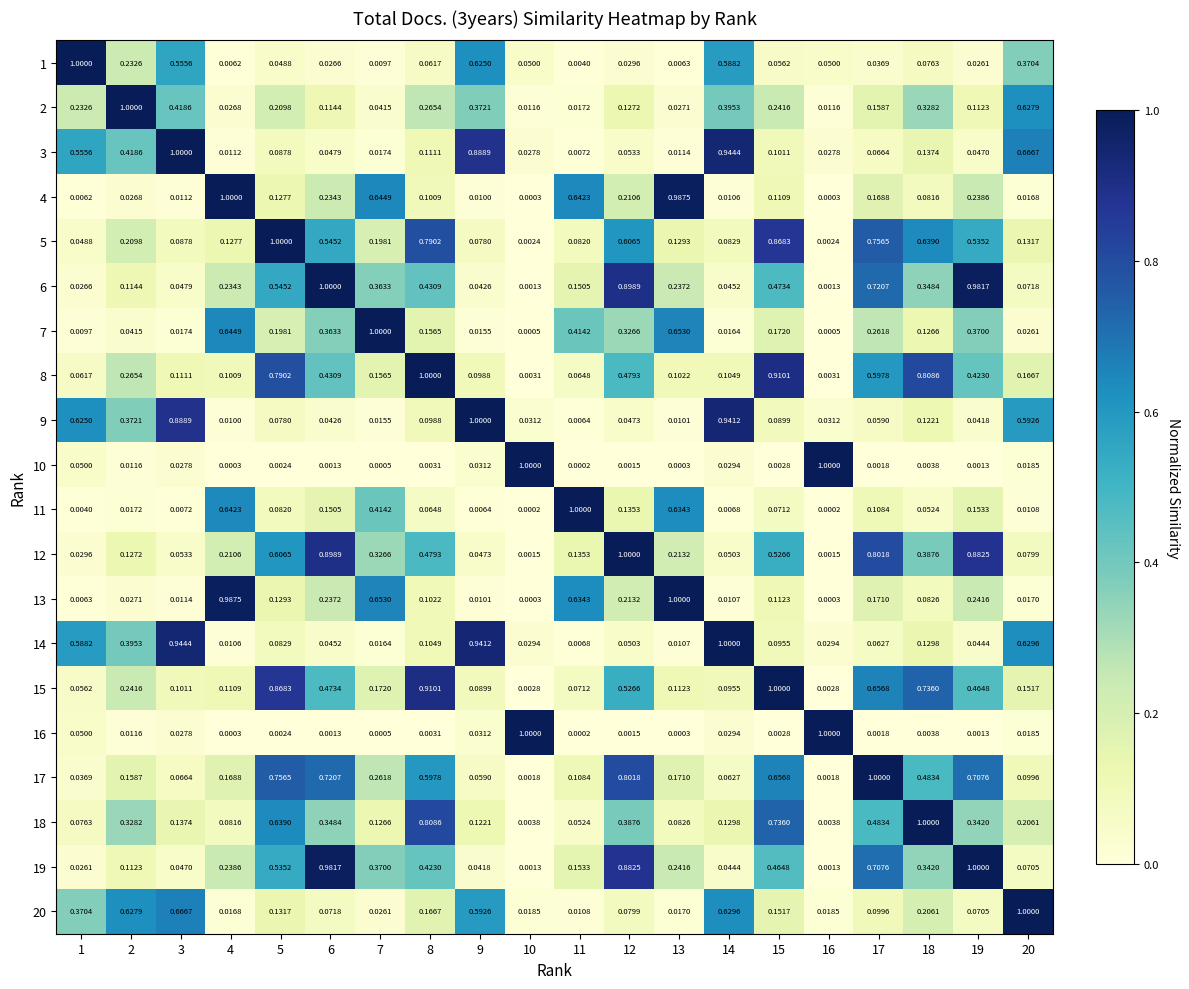

Is the value of 16 at 6 greater than the value of 9 at 9?

No